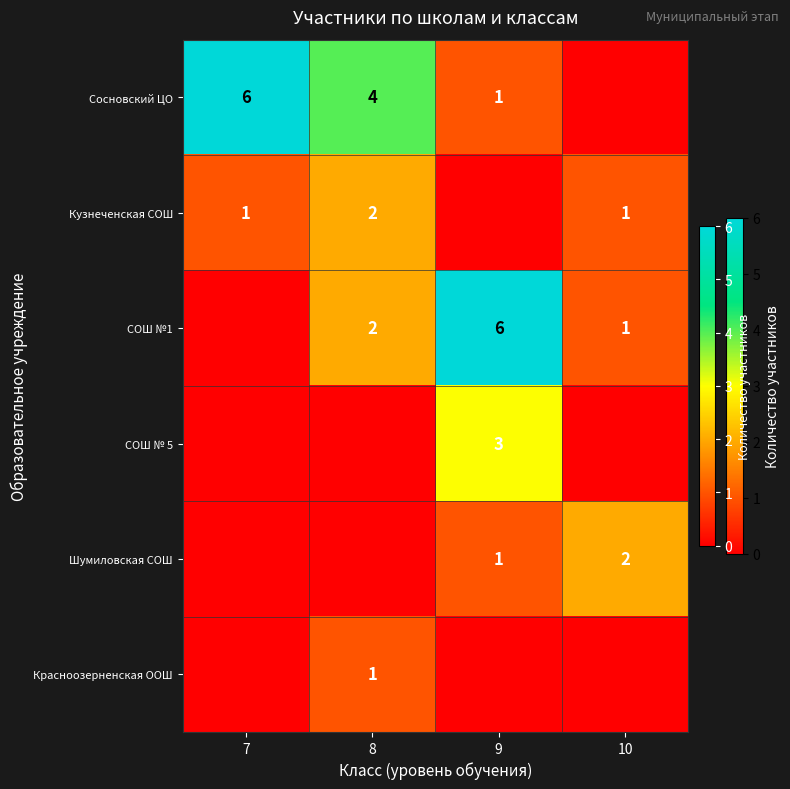

Is it true that Сосновский ЦО equals 9 at 7?

False